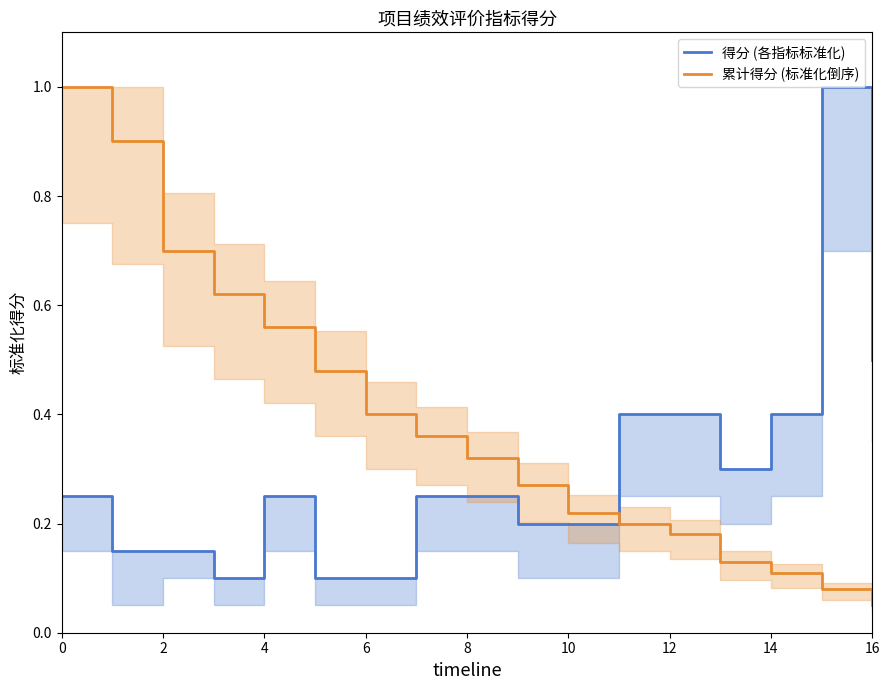

At how many categories does at least one series exceed 0?

17